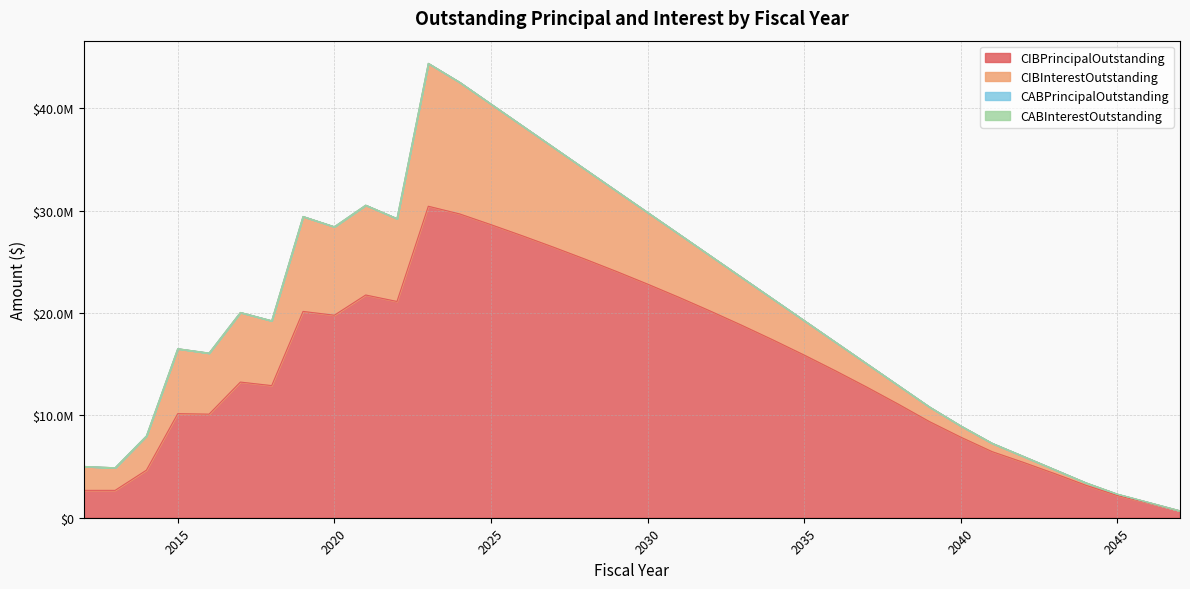

What is the lowest value of the CIBPrincipalOutstanding series?

660000.0